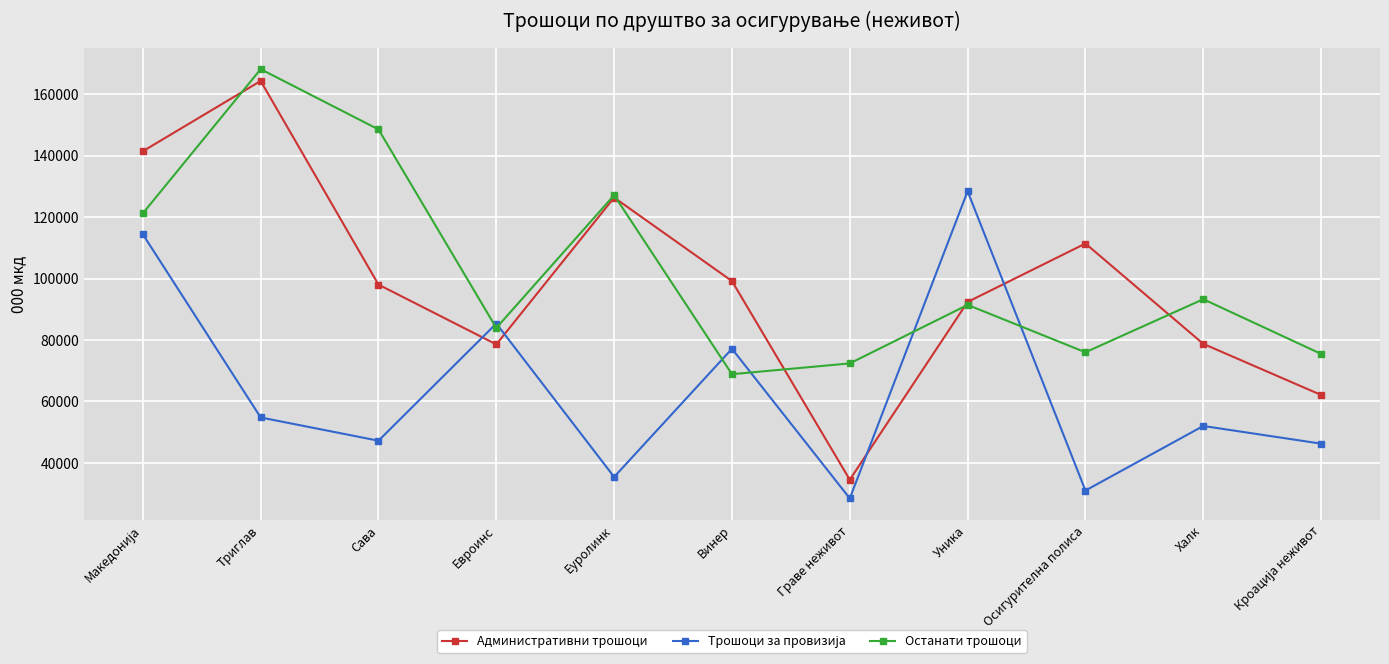

Which series changed the most between Триглав and Граве неживот?

Административни трошоци